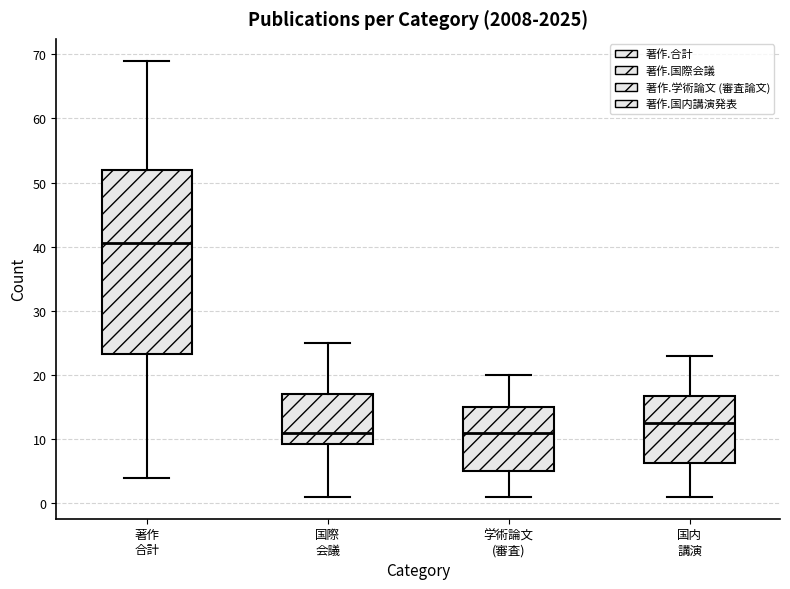

Reading left to right, read every box against the y-axis: the position of its median line, the range the box covers, and the ends of its whiskers. The values are not printed on the chart, so give them approximately, as read against the axis.

著作 合計: median 41, box 23 to 52, whiskers 4 to 69
国際 会議: median 11, box 9 to 17, whiskers 1 to 25
学術論文 (審査): median 11, box 5 to 15, whiskers 1 to 20
国内 講演: median 13, box 6 to 17, whiskers 1 to 23